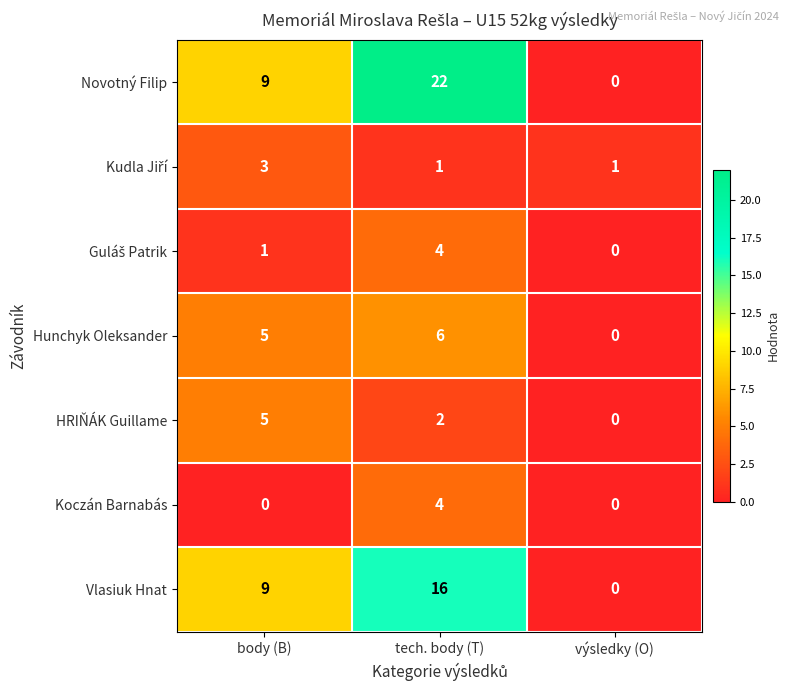

Count the Koczán Barnabás values in the range 0 to 4.

3